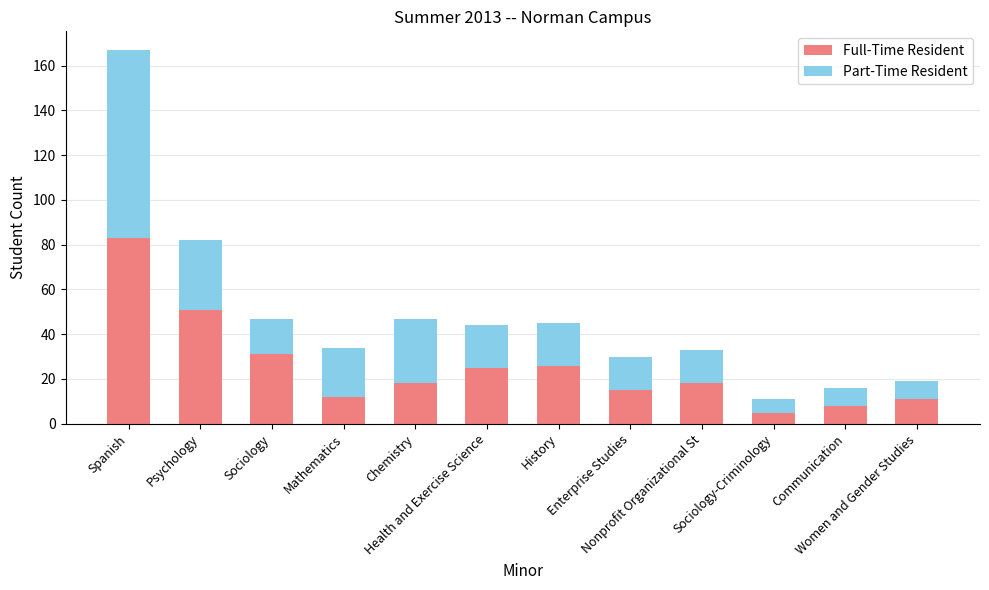

The value of Full-Time Resident at Spanish is 83. True or false?

True